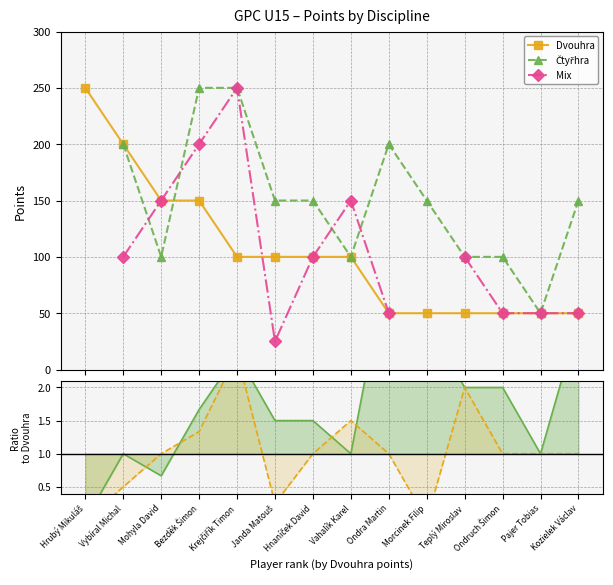

What is the highest value of the Dvouhra series?

250